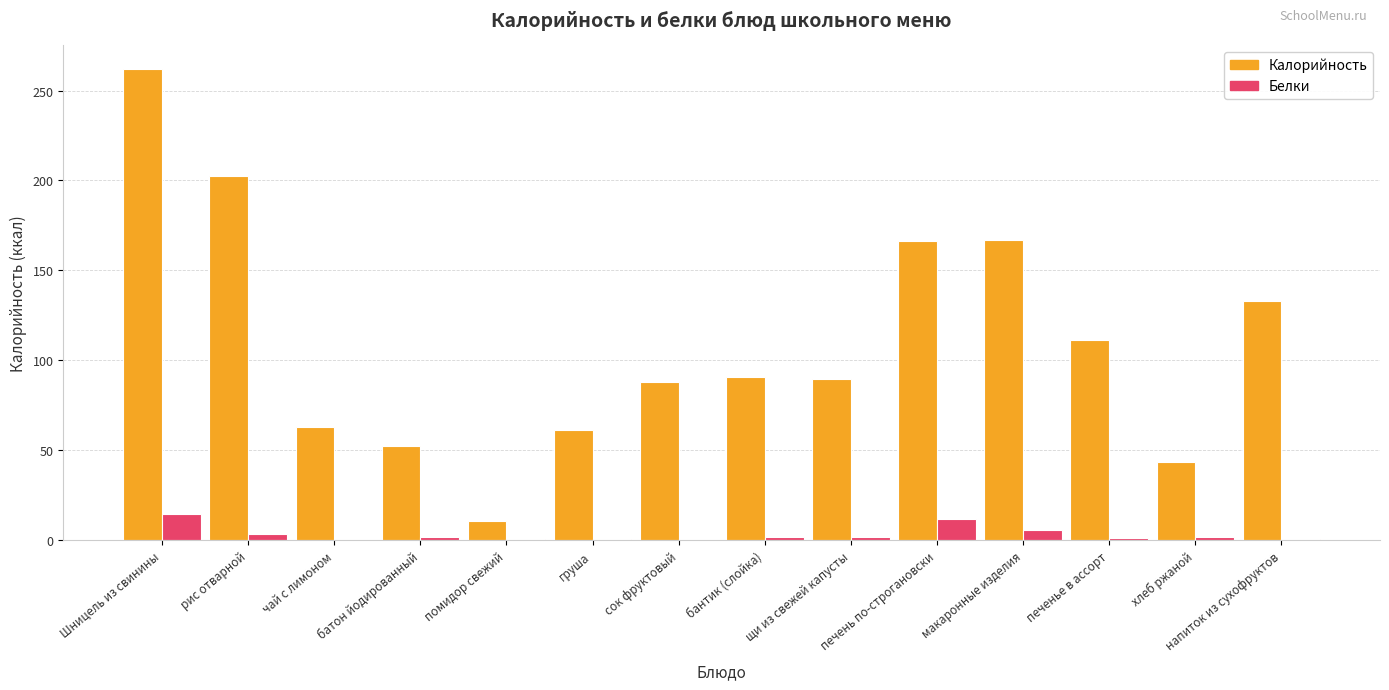

Does the chart contain stacked bars?

No